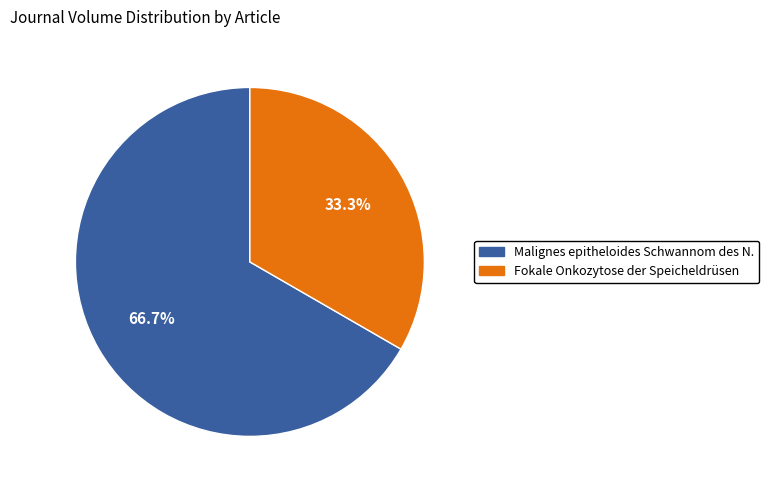

Does Fokale Onkozytose der Speicheldrüsen account for over 50% of the chart?

No